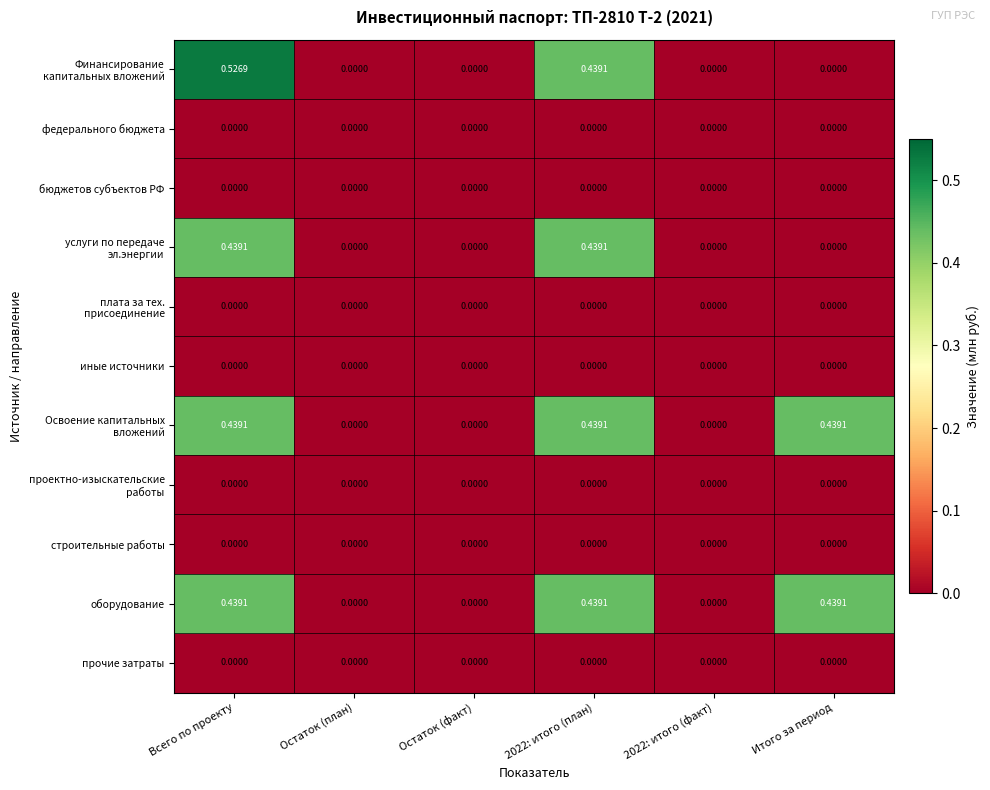

At which category does the chart reach its peak across all series?

Всего по проекту